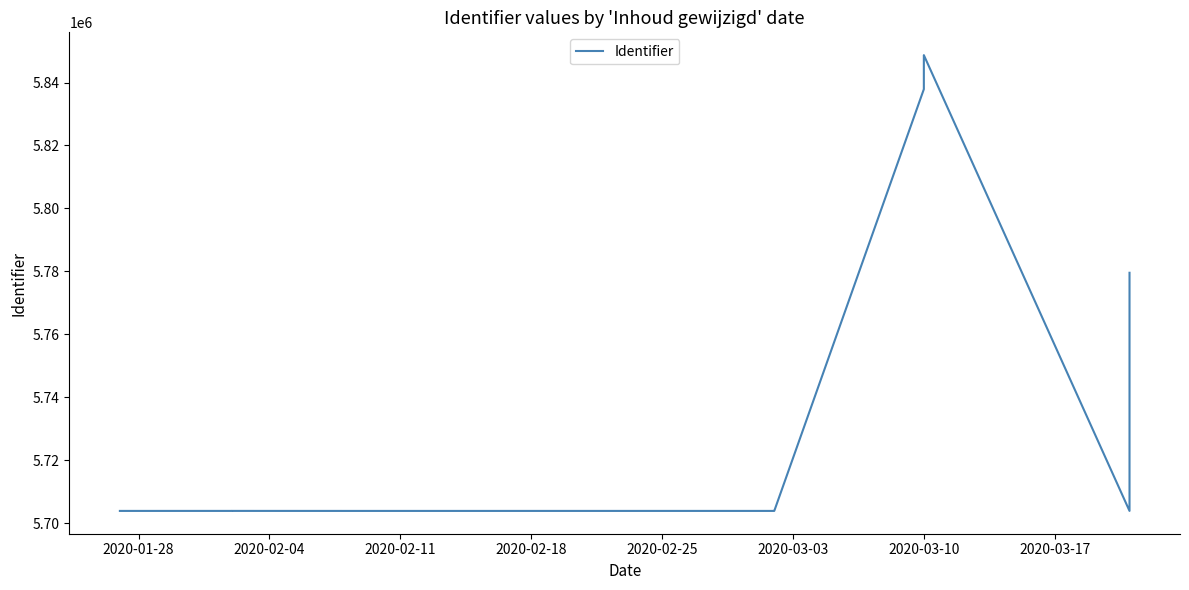

What is the label of the 3rd point from the left?

2020-02-11